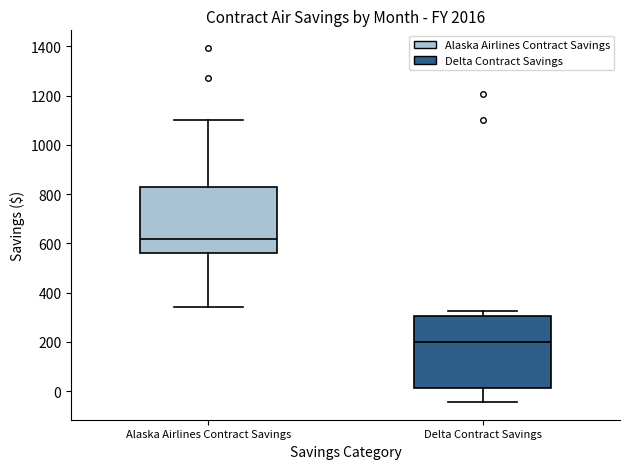

Where does the lower whisker of the box for Alaska Airlines Contract Savings end on the y-axis? The values are not printed on the chart, so give them approximately, as read against the axis.

340